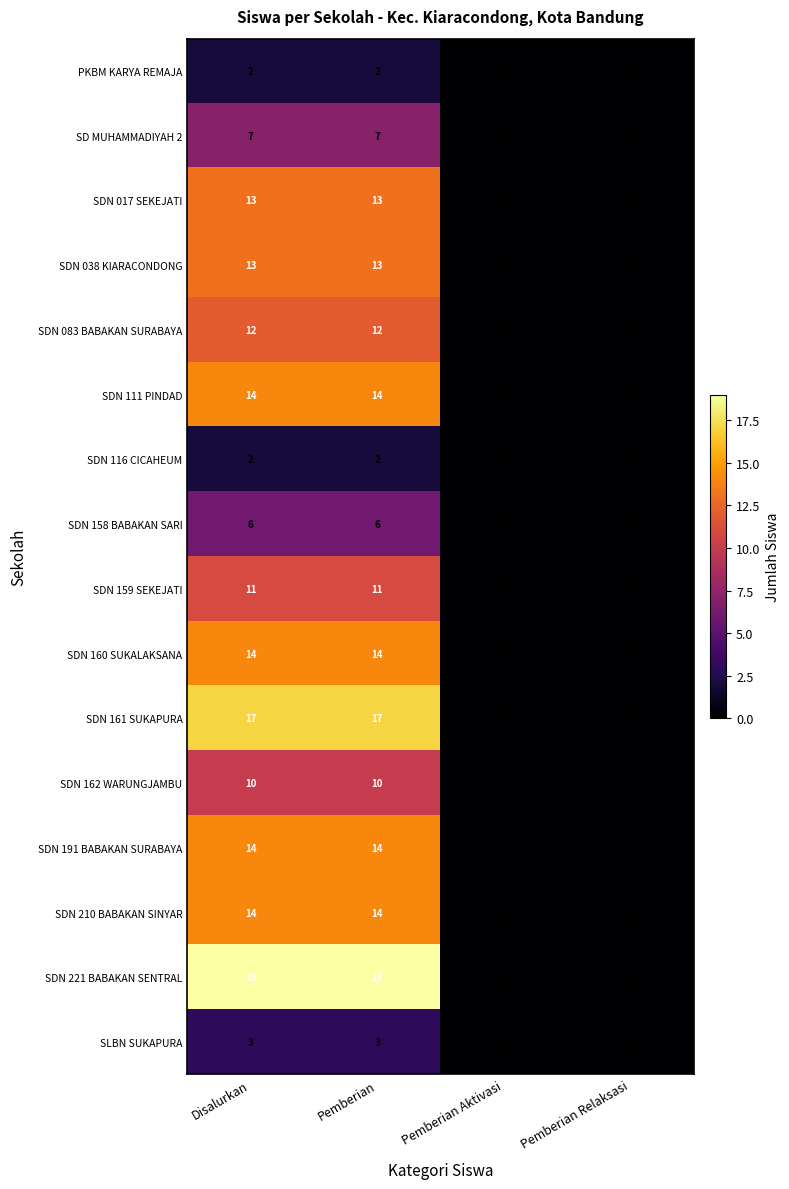

What is the greatest value displayed?

19